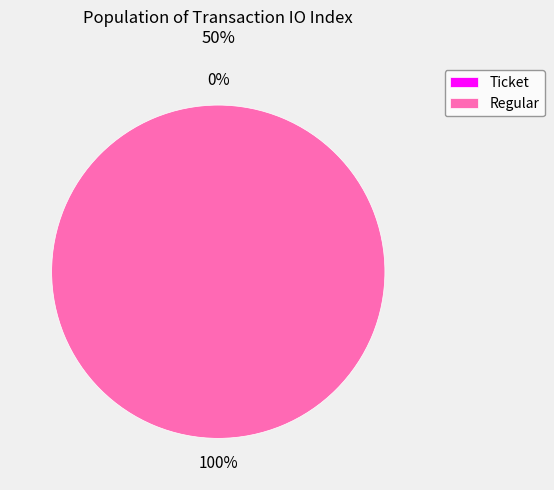

Which has a higher value, Ticket (io_index=0) or Regular (io_index=38)?

Regular (io_index=38)